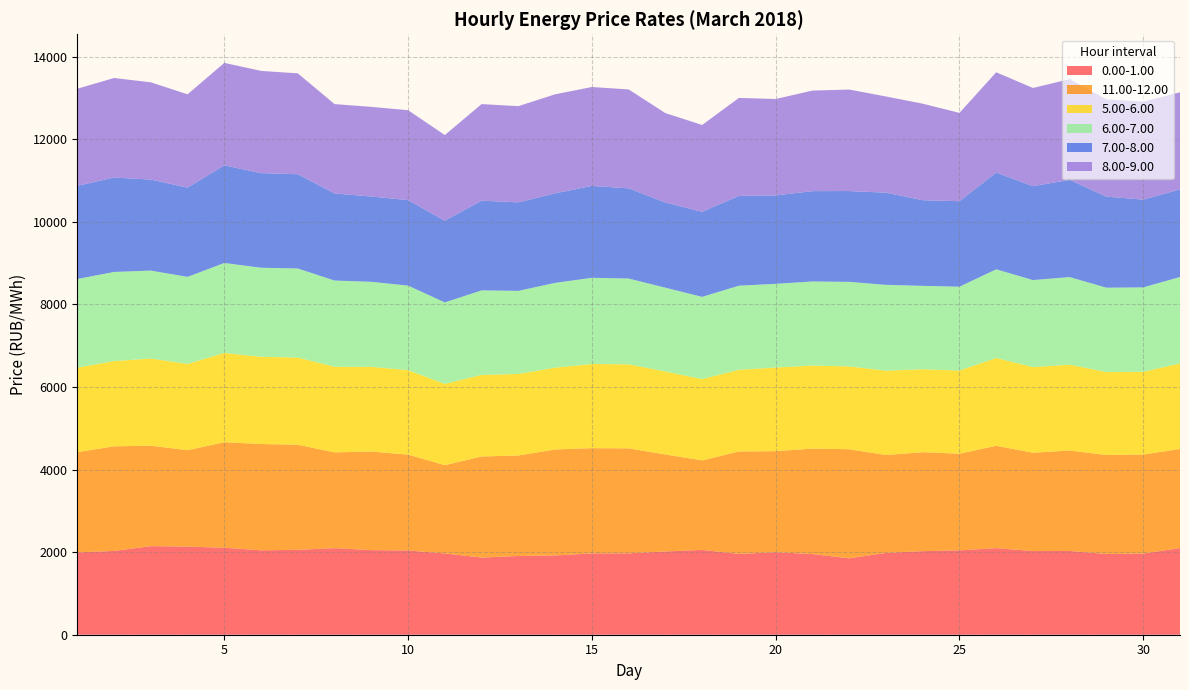

Reading left to right, extract all data points from this chart.

0.00-1.00: 1992.9	2030.5	2146.0	2135.1	2107.4	2044.9	2057.4	2097.1	2050.0	2041.1	1969.5	1869.1	1907.8	1920.5	1970.3	1971.7	2017.1	2055.0	1957.9	1999.3	1954.4	1850.6	1982.4	2024.5	2044.5	2097.4	2027.0	2029.3	1956.2	1965.2	2099.3
11.00-12.00: 2430.3	2533.3	2432.8	2334.5	2556.4	2574.9	2544.8	2320.4	2387.3	2321.8	2138.0	2448.7	2433.7	2567.3	2549.1	2542.8	2350.1	2167.6	2481.2	2447.9	2554.5	2643.0	2370.8	2397.1	2340.4	2479.6	2381.4	2433.1	2398.0	2398.8	2401.6
5.00-6.00: 2045.4	2064.8	2112.3	2090.4	2161.3	2112.5	2112.0	2073.6	2052.9	2045.0	1968.8	1976.4	1975.2	1981.9	2037.9	2036.2	2009.5	1969.7	1979.1	2024.9	2010.8	2006.6	2042.5	2009.7	2014.3	2126.4	2074.2	2079.9	2008.1	2005.8	2070.3
6.00-7.00: 2148.6	2159.7	2130.2	2108.6	2180.7	2157.8	2158.0	2088.7	2058.8	2049.3	1973.8	2047.3	2013.1	2053.7	2089.3	2078.2	2030.0	1992.4	2037.2	2028.0	2037.5	2047.8	2079.8	2020.1	2031.8	2148.2	2109.1	2121.7	2044.3	2044.8	2094.7
7.00-8.00: 2257.5	2286.3	2205.1	2161.9	2364.2	2292.1	2283.0	2109.7	2066.6	2070.7	1980.0	2172.3	2144.1	2170.0	2225.1	2184.4	2064.4	2060.7	2175.2	2141.4	2188.5	2199.6	2232.7	2074.5	2070.5	2343.0	2274.5	2355.1	2205.6	2125.2	2122.9
8.00-9.00: 2350.8	2411.7	2355.6	2260.4	2482.5	2476.4	2443.5	2164.5	2171.6	2177.9	2074.4	2340.6	2330.6	2397.9	2396.6	2395.9	2164.9	2102.9	2373.1	2336.1	2435.5	2458.9	2330.4	2338.3	2139.5	2430.2	2378.1	2440.2	2355.3	2374.5	2351.2